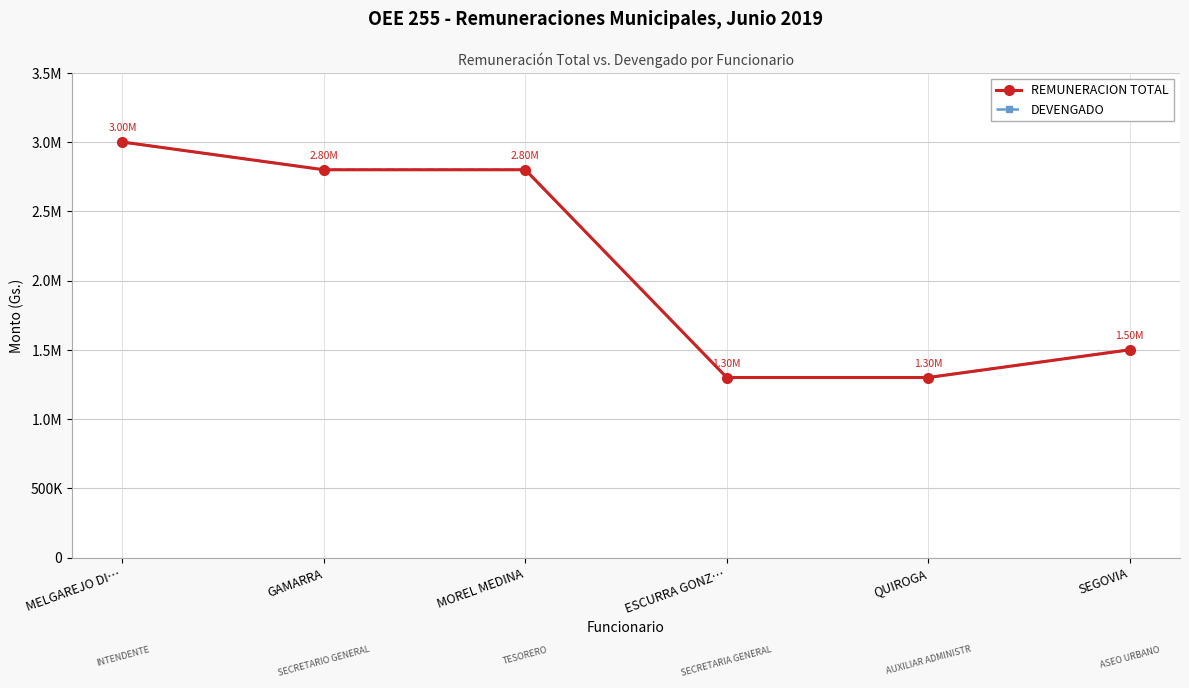

Does the chart have visible grid lines?

Yes